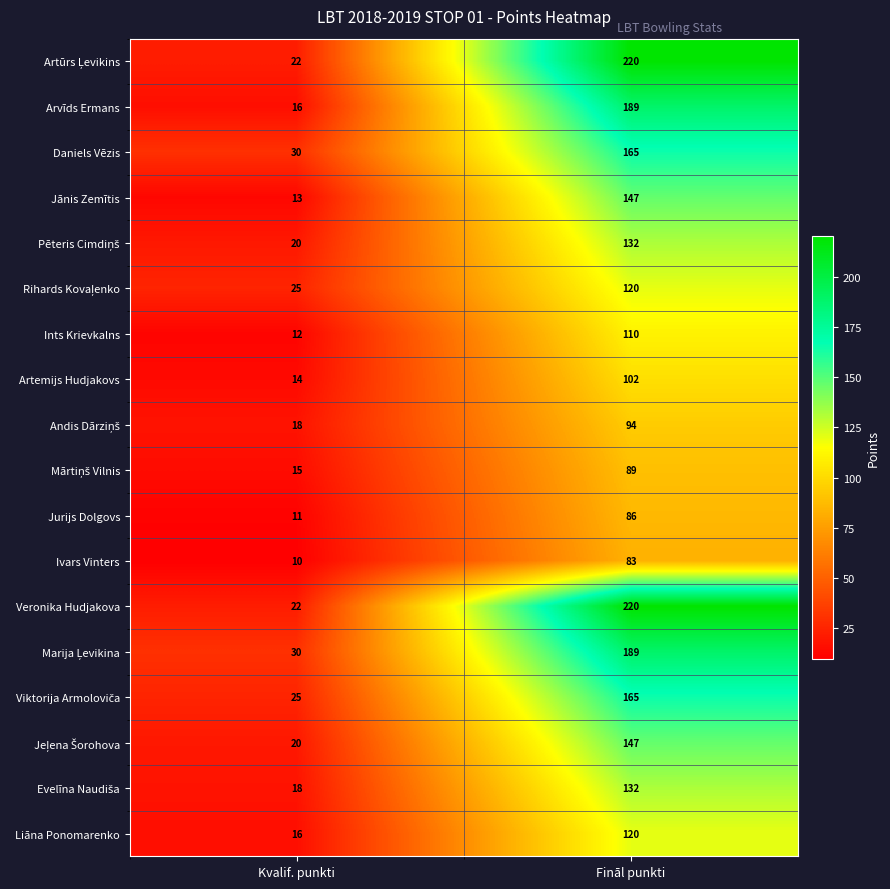

At how many categories does at least one series exceed 180?

1